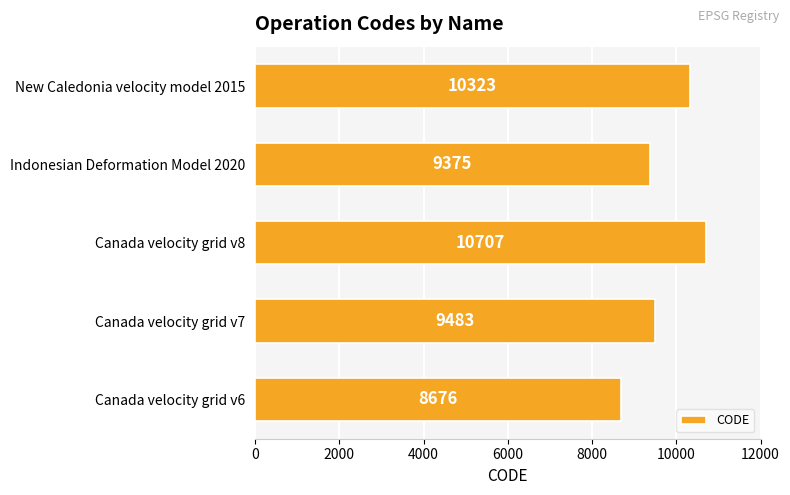

How many values are below 9483?

2